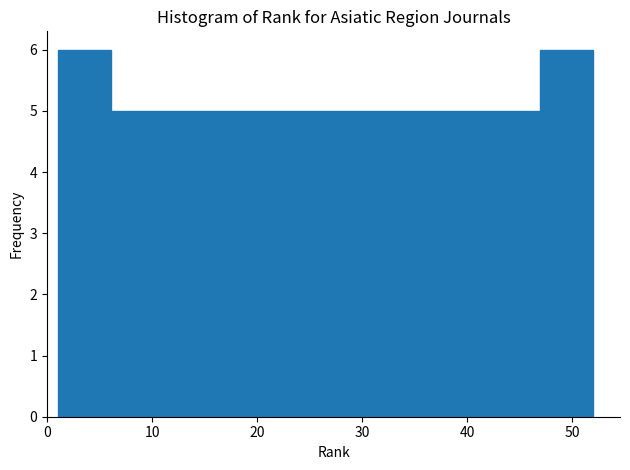

Reading left to right, transcribe this chart: for each bar, give the range it covers on the x-axis and its height. Neither the bar edges nor the heights are printed on the chart, so give them approximately, as read against the axes.

1.0 to 6.1: 6
6.1 to 11.2: 5
11.2 to 16.3: 5
16.3 to 21.4: 5
21.4 to 26.5: 5
26.5 to 31.6: 5
31.6 to 36.7: 5
36.7 to 41.8: 5
41.8 to 46.9: 5
46.9 to 52.0: 6